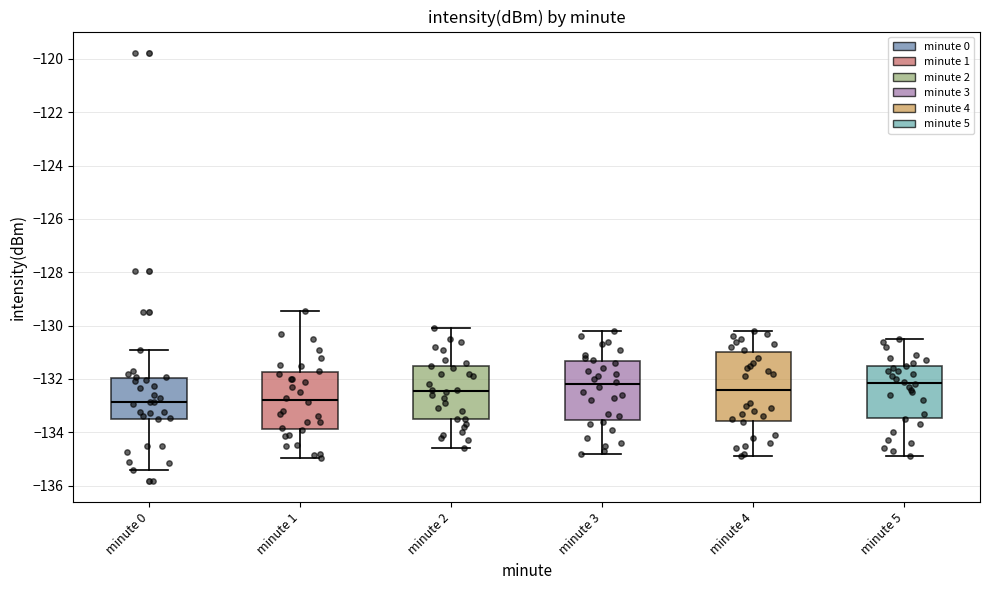

Reading left to right, read every box against the y-axis: the position of its median line, the range the box covers, and the ends of its whiskers. The values are not printed on the chart, so give them approximately, as read against the axis.

minute 0: median -132.8, box -133.4 to -132.0, whiskers -135.4 to -131.0
minute 1: median -132.8, box -133.8 to -131.8, whiskers -135.0 to -129.4
minute 2: median -132.4, box -133.4 to -131.6, whiskers -134.6 to -130.0
minute 3: median -132.2, box -133.6 to -131.4, whiskers -134.8 to -130.2
minute 4: median -132.4, box -133.6 to -131.0, whiskers -134.8 to -130.2
minute 5: median -132.2, box -133.4 to -131.6, whiskers -134.8 to -130.4